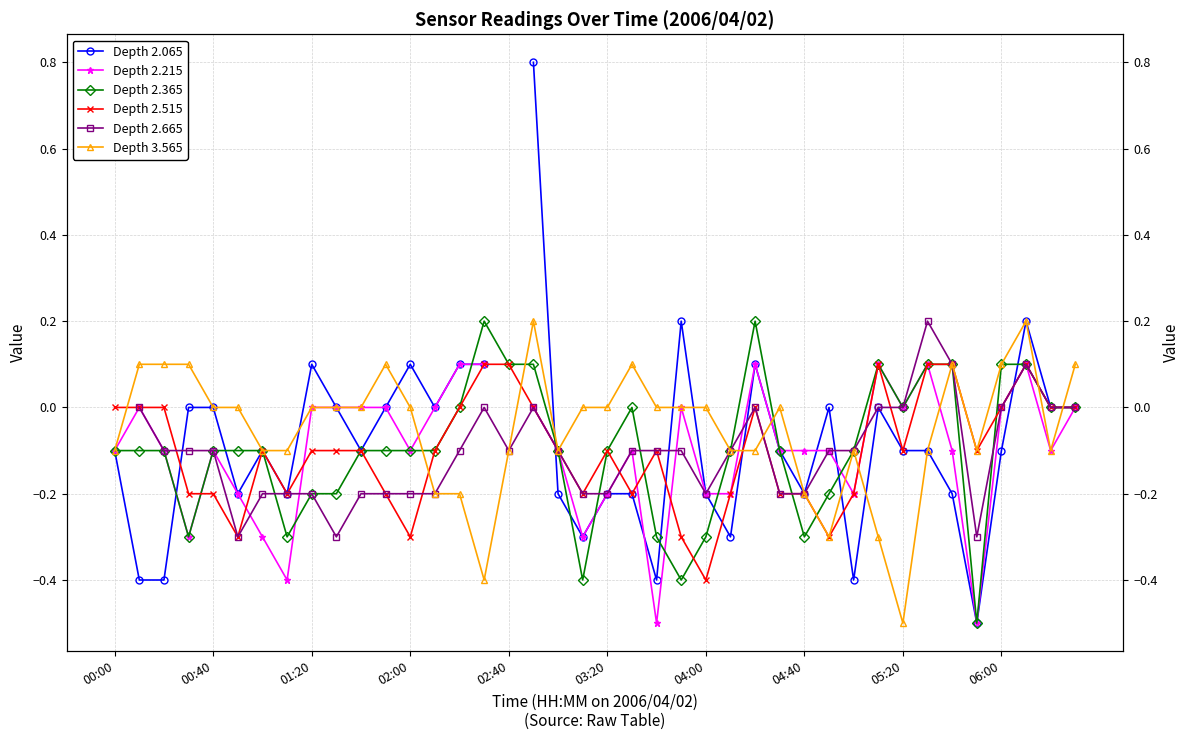

What are all the series names shown in the legend?

Depth 2.065, Depth 2.215, Depth 2.365, Depth 2.515, Depth 2.665, Depth 3.565